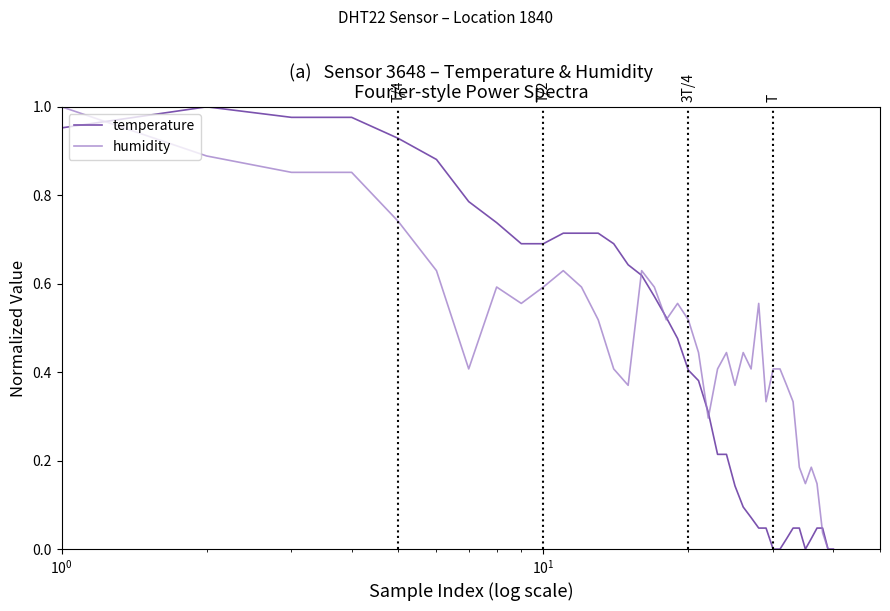

List the series in order of their overall mean, highest first.

humidity, temperature